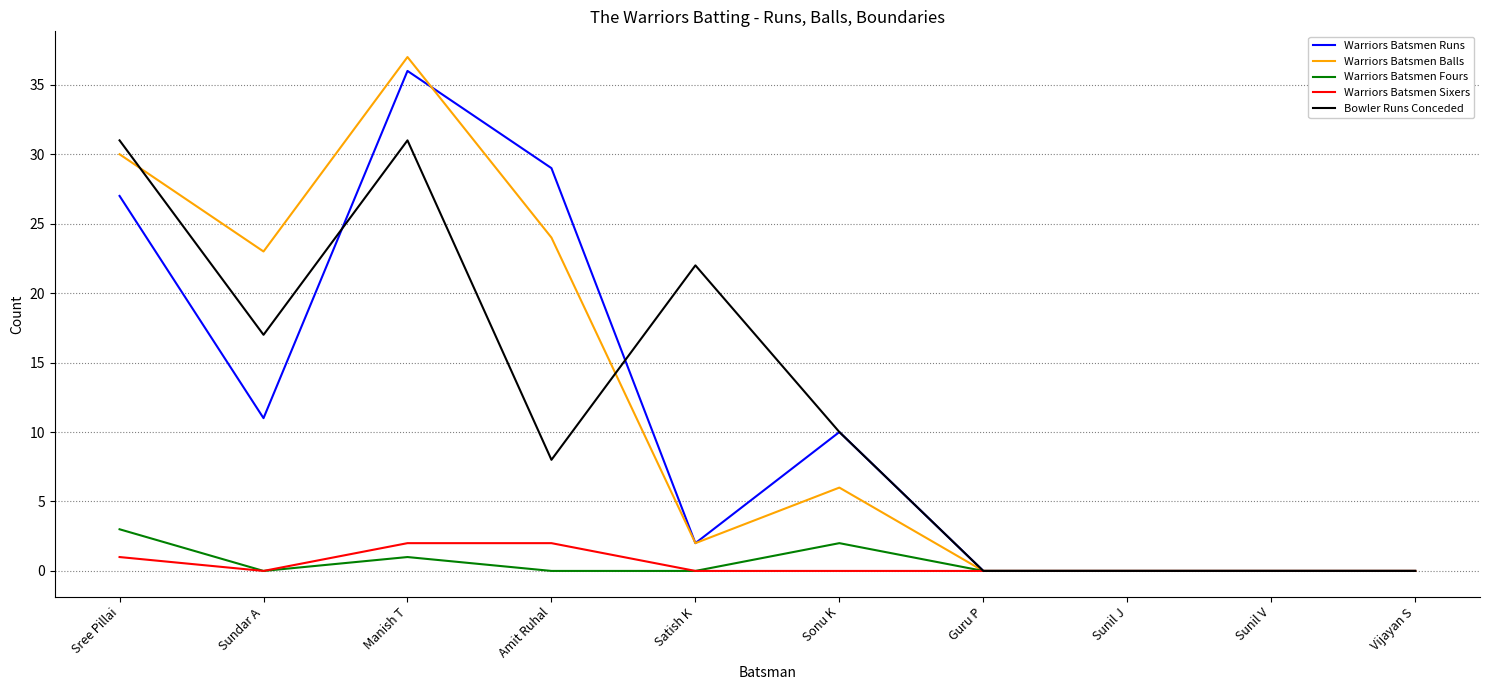

The value of Bowler Runs Conceded at Sundar A is 25. True or false?

False